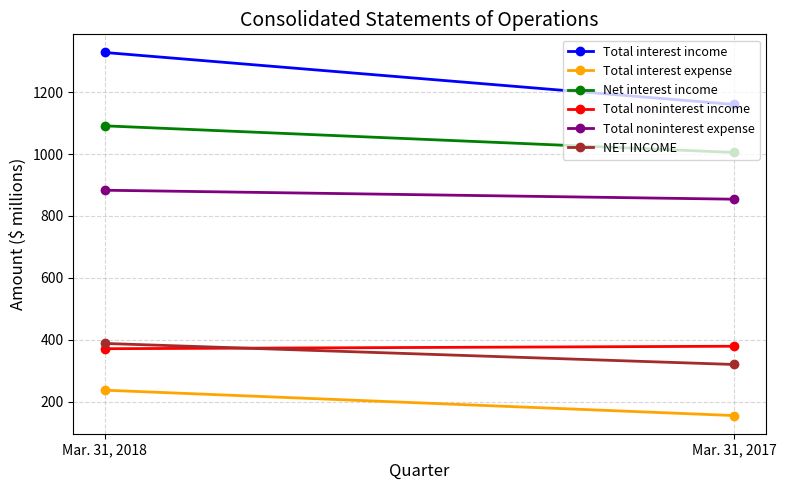

The value of Total interest expense at Mar. 31, 2018 is 57. True or false?

False